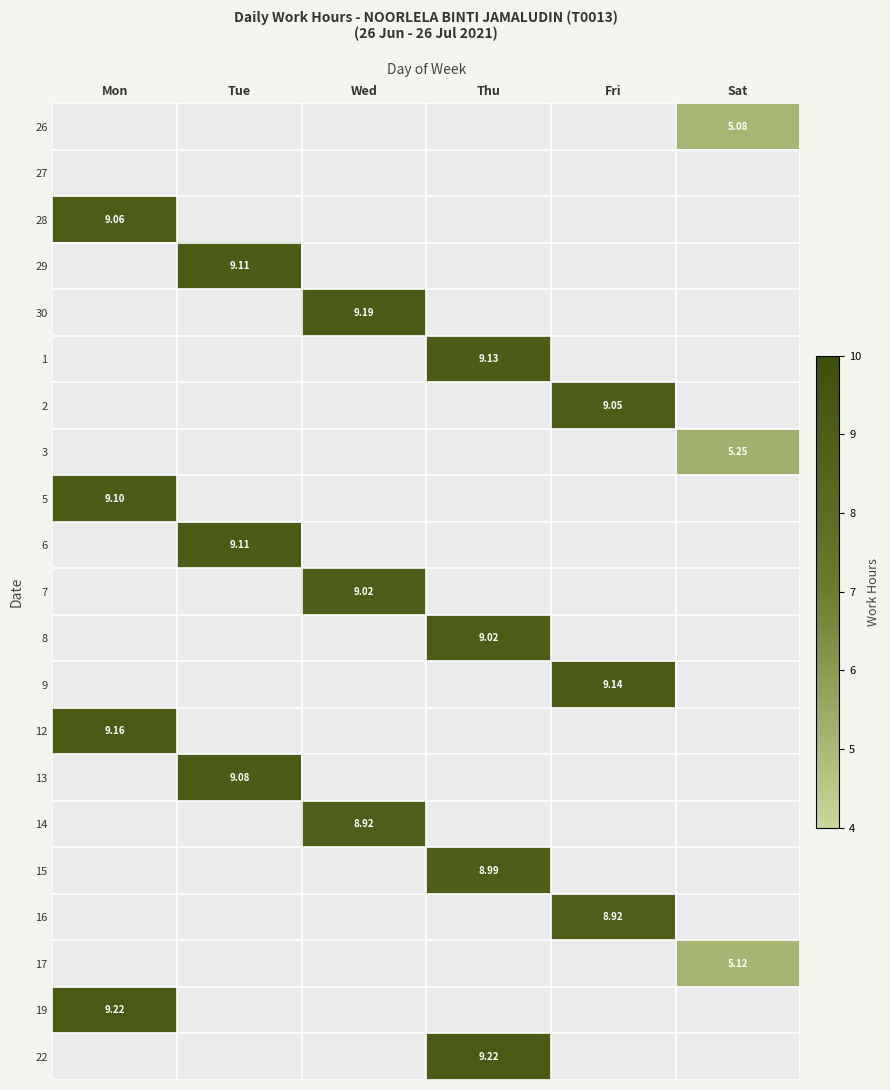

At which category is the sum across all series the highest?

Mon